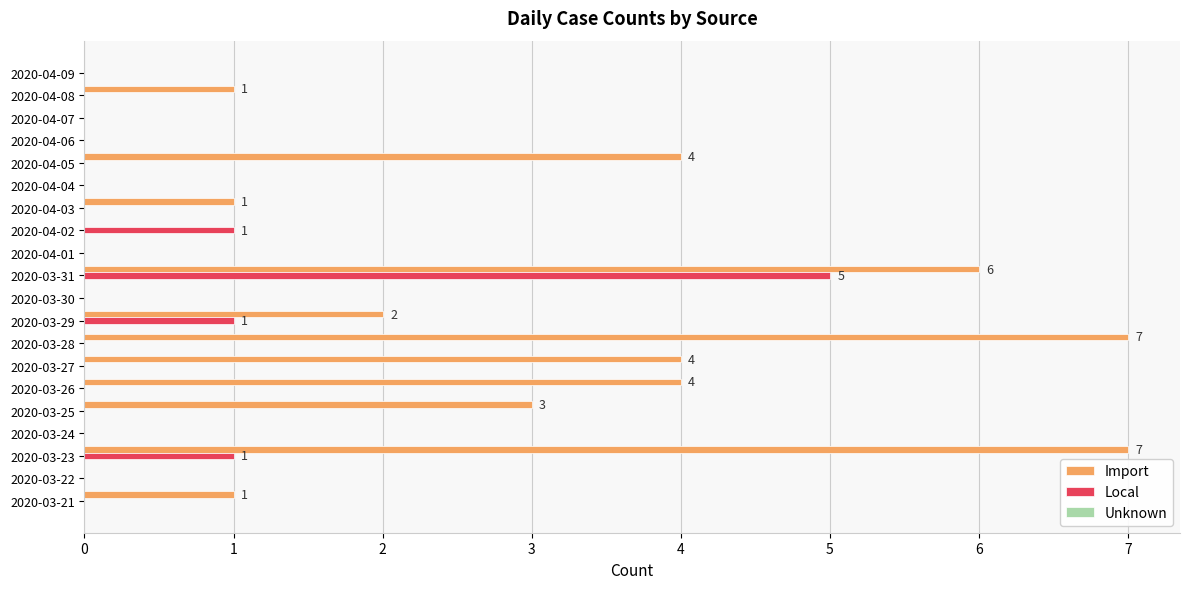

What is the sum of the Import values at 2020-03-23 and 2020-04-02?

7